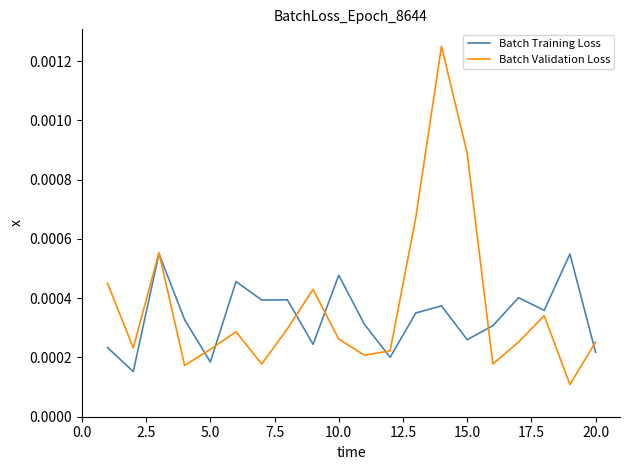

Which series has the widest spread of values?

Batch Validation Loss